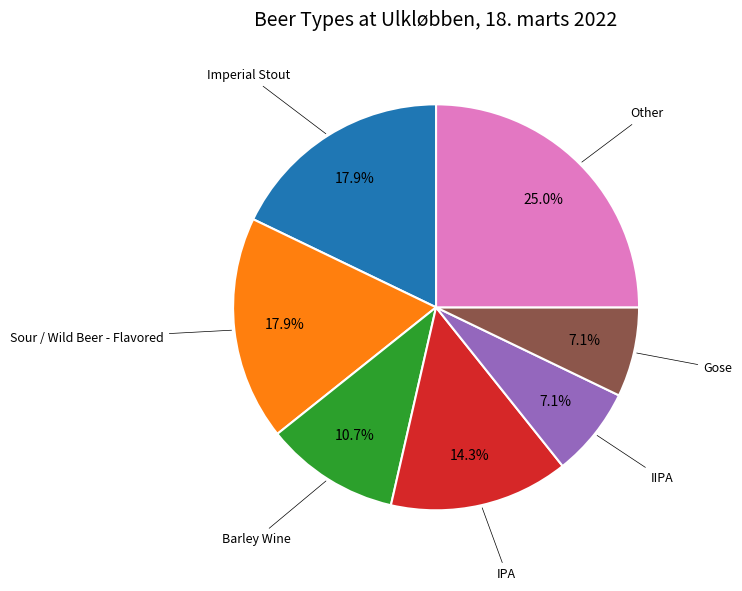

To the nearest percent, what percentage of the pie is Imperial Stout?

18%